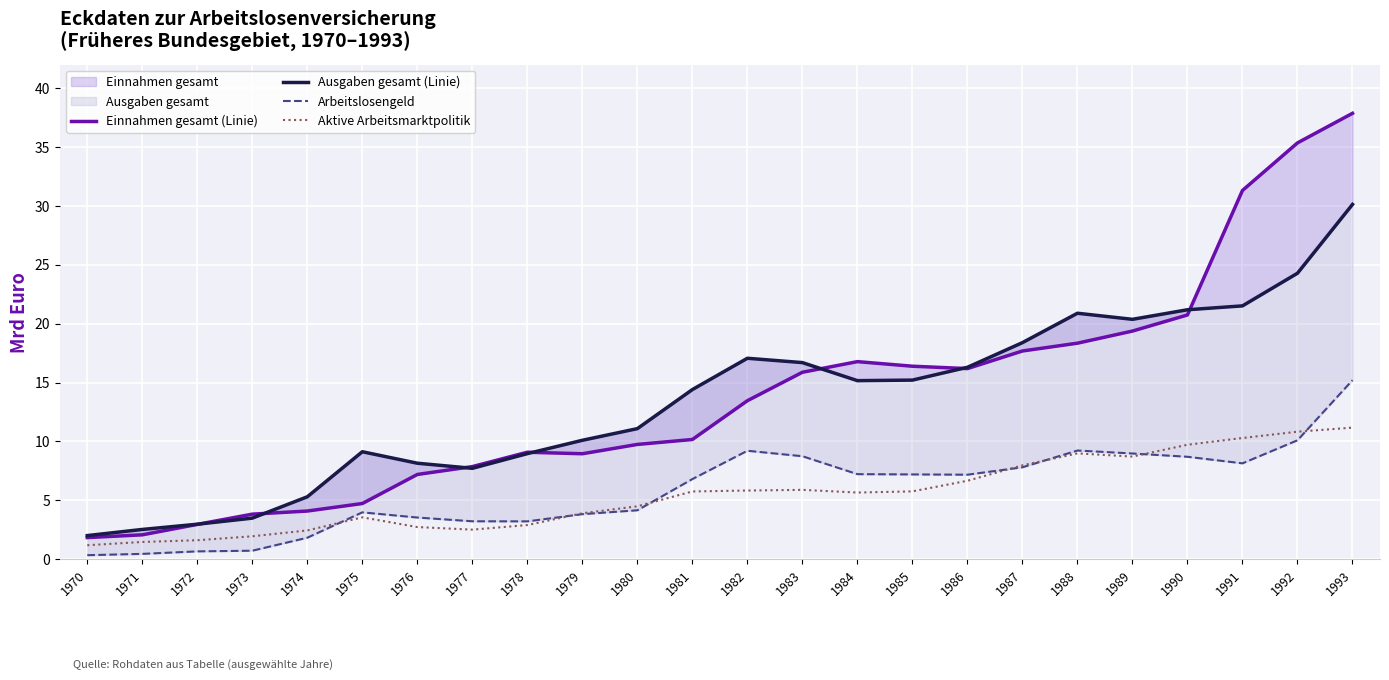

What is the smallest value displayed?

0.3